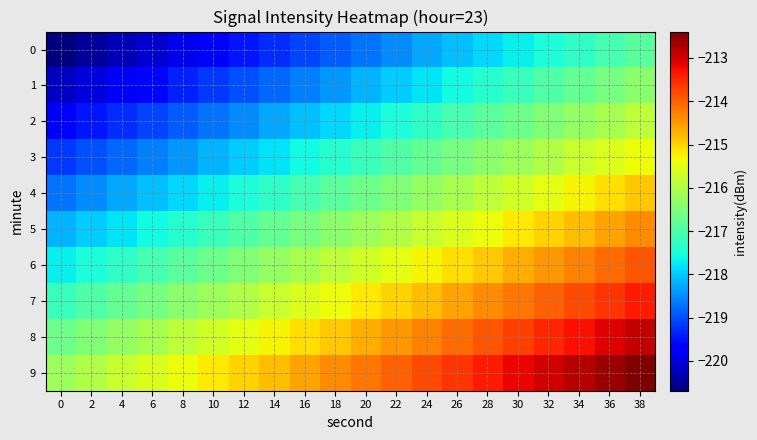

Reading left to right, transcribe all the data shown in this chart.

0: 0=-220.7	2=-220.5	4=-220.3	6=-220.1	8=-219.9	10=-219.7	12=-219.5	14=-219.3	16=-219.1	18=-218.9	20=-218.7	22=-218.5	24=-218.3	26=-218.1	28=-217.9	30=-217.7	32=-217.5	34=-217.3	36=-217.1	38=-216.9
1: 0=-220.2	2=-220.0	4=-219.8	6=-219.6	8=-219.4	10=-219.2	12=-219.0	14=-218.8	16=-218.6	18=-218.4	20=-218.2	22=-218.0	24=-217.8	26=-217.6	28=-217.4	30=-217.2	32=-217.0	34=-216.8	36=-216.6	38=-216.4
2: 0=-219.7	2=-219.5	4=-219.3	6=-219.1	8=-218.9	10=-218.7	12=-218.5	14=-218.3	16=-218.1	18=-217.9	20=-217.7	22=-217.5	24=-217.3	26=-217.1	28=-216.9	30=-216.7	32=-216.5	34=-216.3	36=-216.1	38=-215.9
3: 0=-219.2	2=-219.0	4=-218.8	6=-218.6	8=-218.4	10=-218.2	12=-218.0	14=-217.8	16=-217.6	18=-217.4	20=-217.2	22=-217.0	24=-216.8	26=-216.6	28=-216.4	30=-216.2	32=-216.0	34=-215.8	36=-215.6	38=-215.4
4: 0=-218.7	2=-218.5	4=-218.3	6=-218.1	8=-217.9	10=-217.7	12=-217.5	14=-217.3	16=-217.1	18=-216.9	20=-216.7	22=-216.5	24=-216.3	26=-216.1	28=-215.9	30=-215.7	32=-215.5	34=-215.3	36=-215.1	38=-214.9
5: 0=-218.2	2=-218.0	4=-217.8	6=-217.6	8=-217.4	10=-217.2	12=-217.0	14=-216.8	16=-216.6	18=-216.4	20=-216.2	22=-216.0	24=-215.8	26=-215.6	28=-215.4	30=-215.2	32=-215.0	34=-214.8	36=-214.6	38=-214.4
6: 0=-217.7	2=-217.5	4=-217.3	6=-217.1	8=-216.9	10=-216.7	12=-216.5	14=-216.3	16=-216.1	18=-215.9	20=-215.7	22=-215.5	24=-215.3	26=-215.1	28=-214.9	30=-214.7	32=-214.5	34=-214.3	36=-214.1	38=-213.9
7: 0=-217.2	2=-217.0	4=-216.8	6=-216.6	8=-216.4	10=-216.2	12=-216.0	14=-215.8	16=-215.6	18=-215.4	20=-215.2	22=-215.0	24=-214.8	26=-214.6	28=-214.4	30=-214.2	32=-214.0	34=-213.8	36=-213.6	38=-213.4
8: 0=-216.7	2=-216.5	4=-216.3	6=-216.1	8=-215.9	10=-215.7	12=-215.5	14=-215.3	16=-215.1	18=-214.9	20=-214.7	22=-214.5	24=-214.3	26=-214.1	28=-213.9	30=-213.7	32=-213.5	34=-213.3	36=-213.1	38=-212.9
9: 0=-216.2	2=-216.0	4=-215.8	6=-215.6	8=-215.4	10=-215.2	12=-215.0	14=-214.8	16=-214.6	18=-214.4	20=-214.2	22=-214.0	24=-213.8	26=-213.6	28=-213.4	30=-213.2	32=-213.0	34=-212.8	36=-212.6	38=-212.4